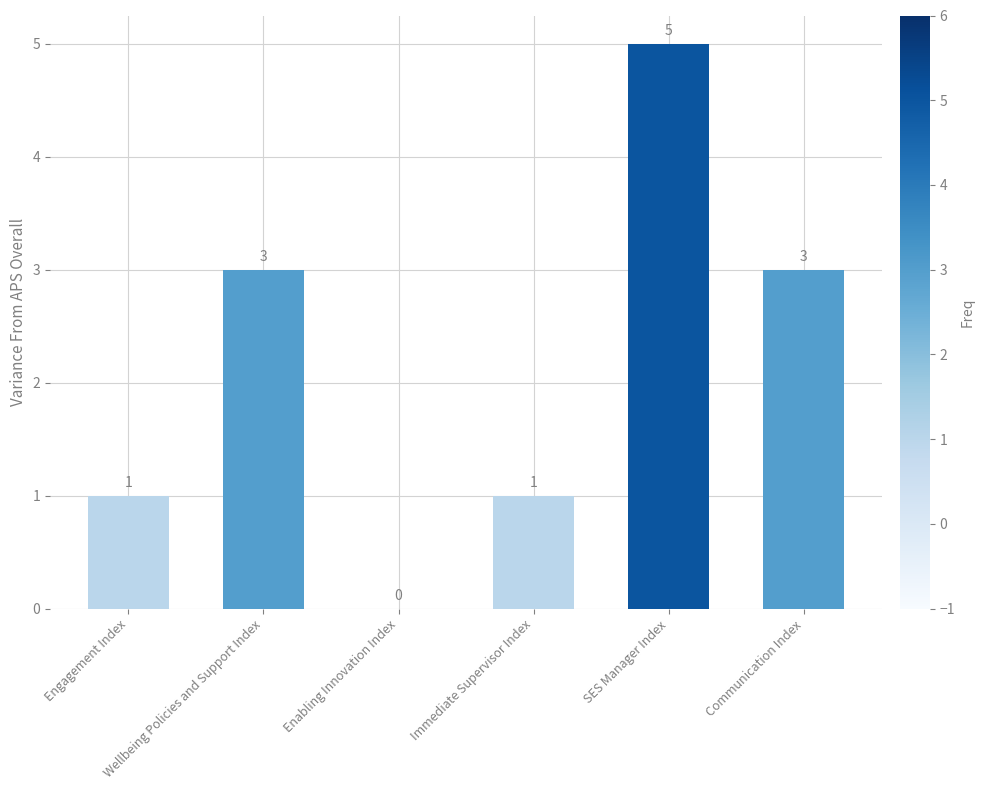

What is the maximum value shown in the chart?

5